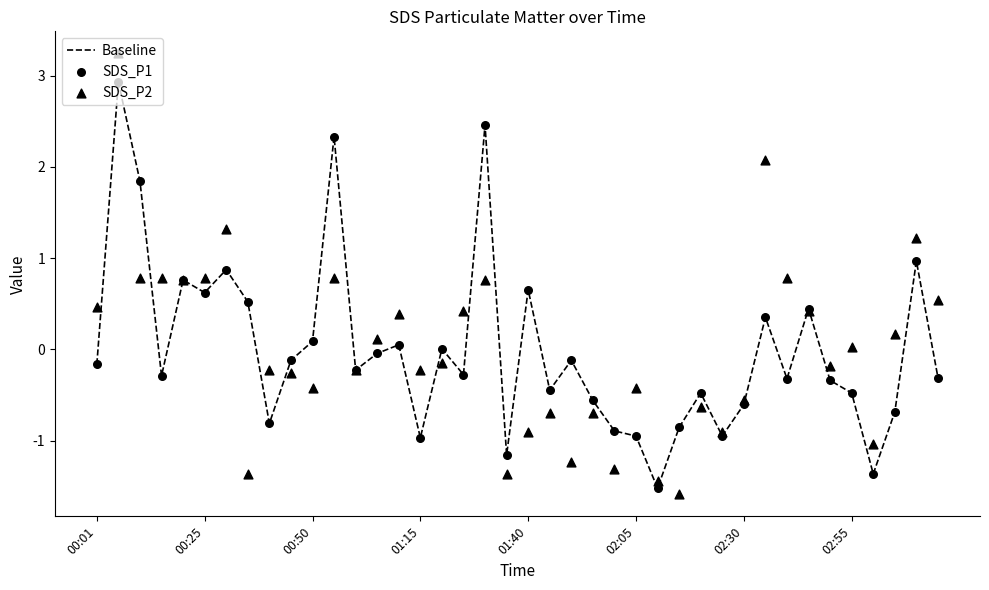

Which series has the largest Y range (max minus min)?

SDS_P2